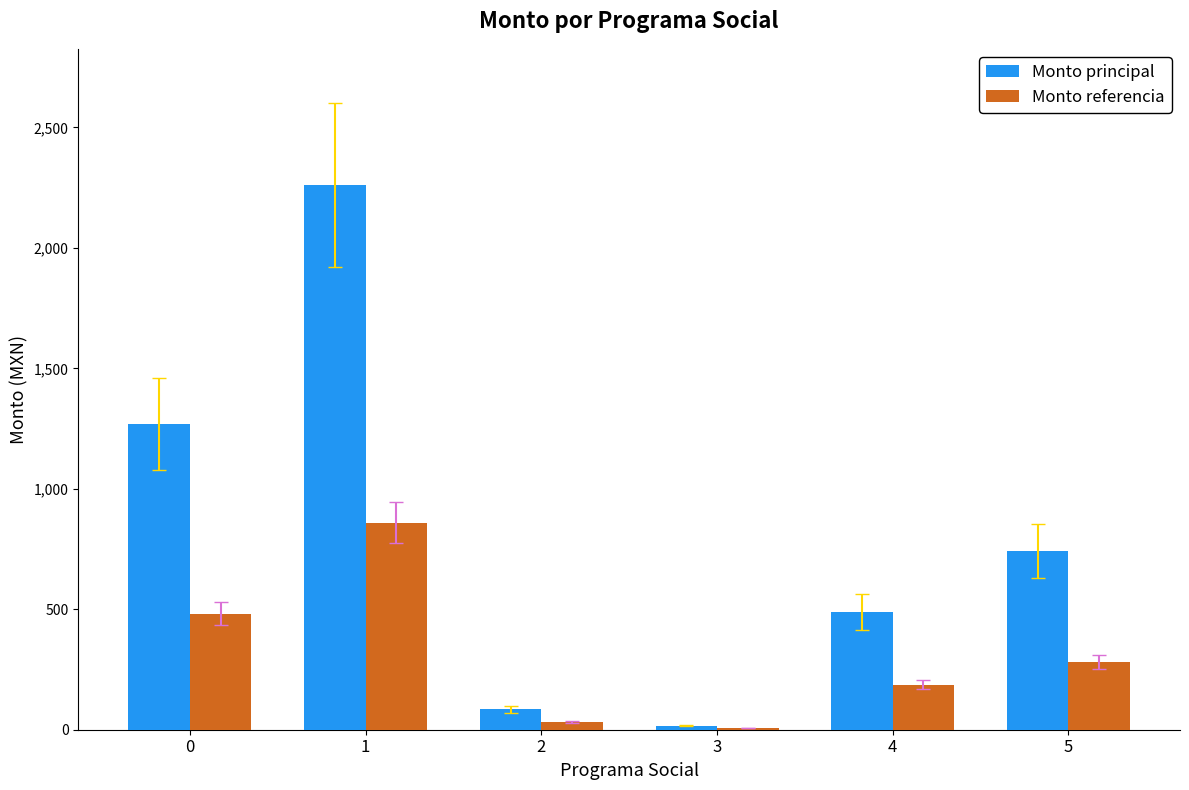

Reading left to right, what are all the values shown in this chart?

Monto principal: 0=1268.2	1=2260.8	2=84.0	3=17.0	4=489.0	5=742.0
Monto referencia: 0=481.9	1=859.1	2=31.9	3=6.5	4=185.8	5=282.0